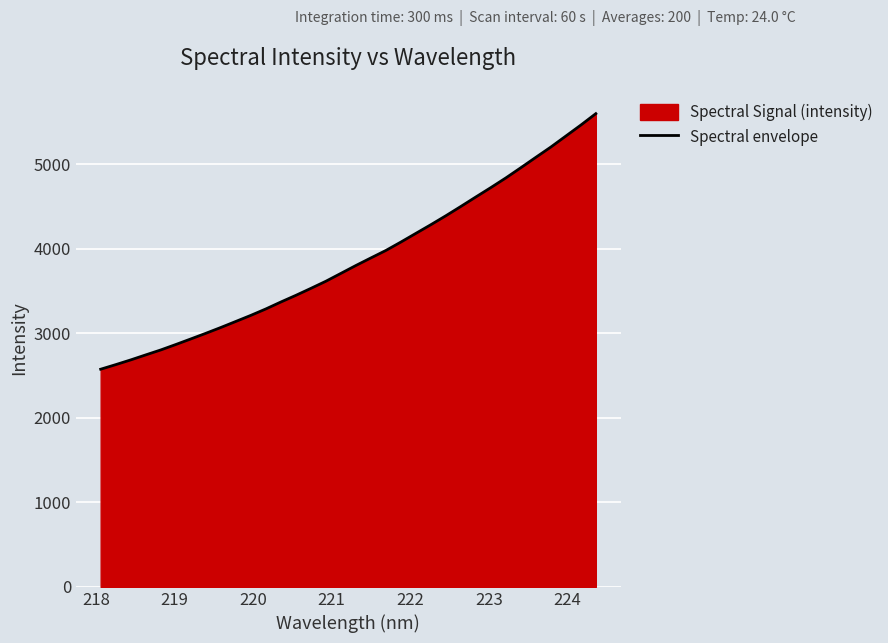

What is the difference between the maximum and minimum values?

3022.5